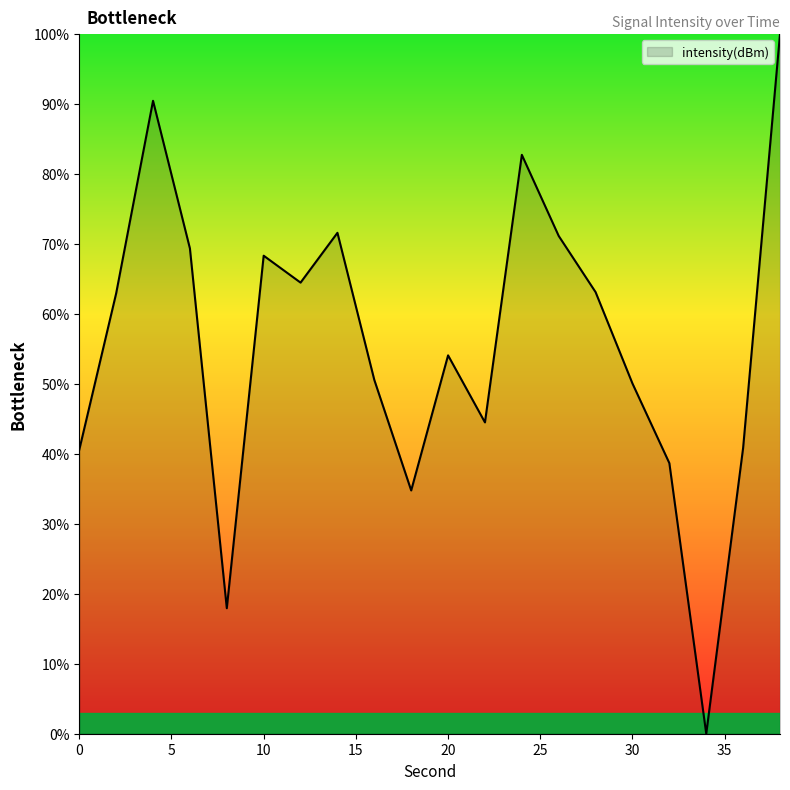

What is the greatest value displayed?

100.0